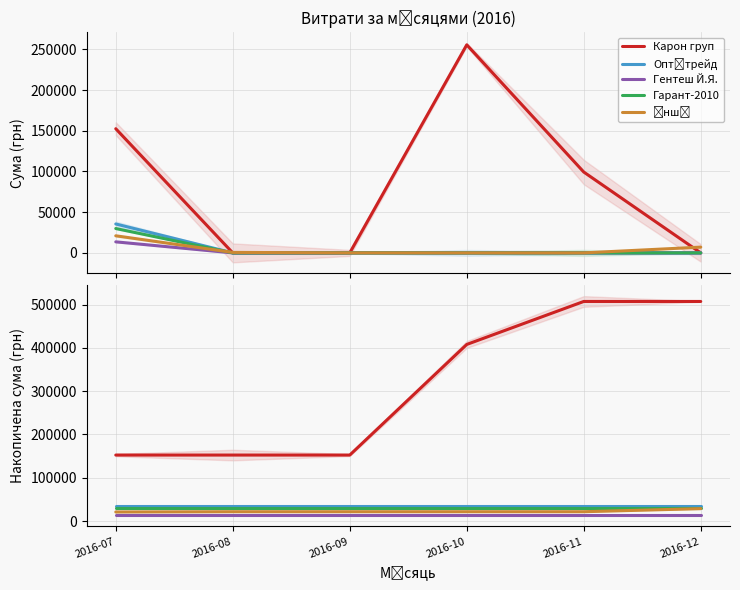

What is the value of the Гентеш Й.Я. point at the 1st from the left?

13563.0